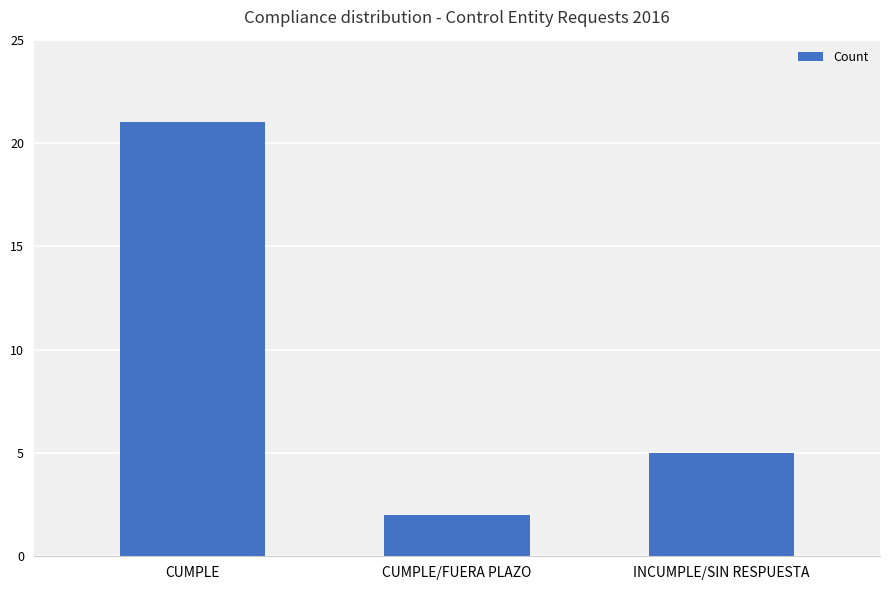

Is it true that the value at CUMPLE is 21?

True